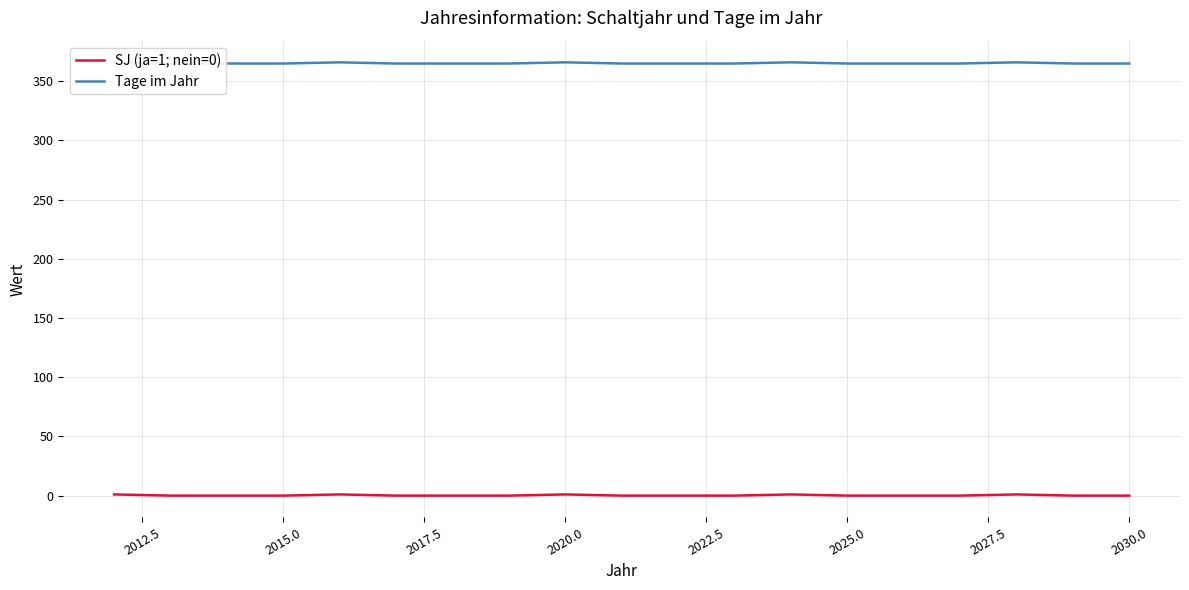

Does the chart have visible grid lines?

Yes